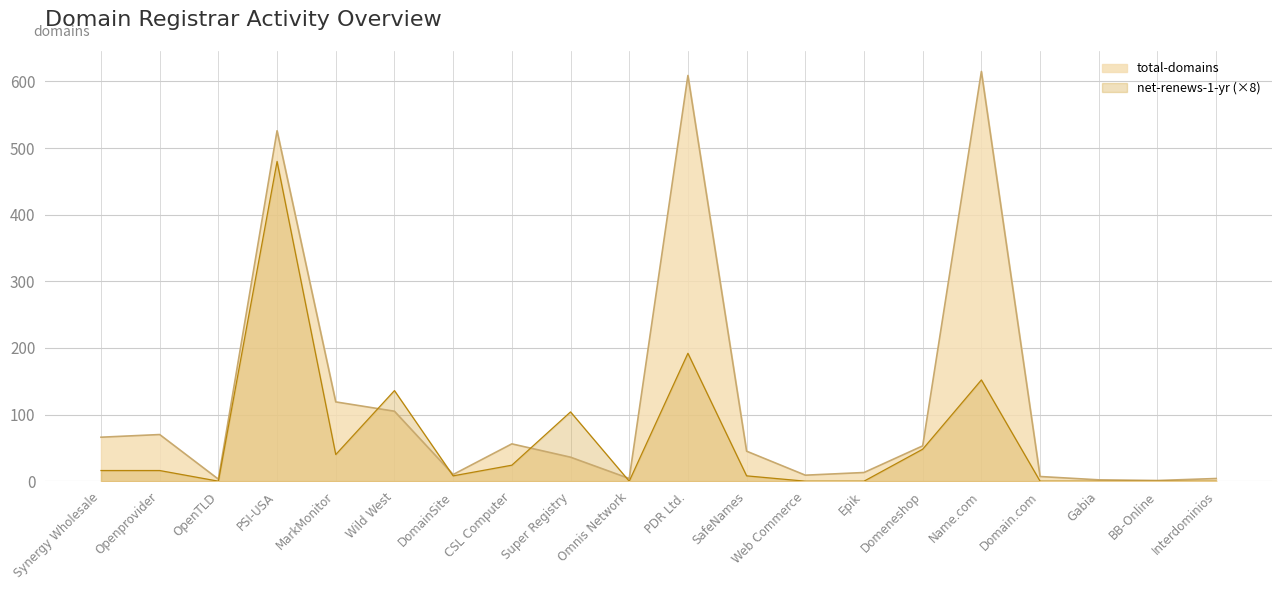

What is the greatest value displayed?

615